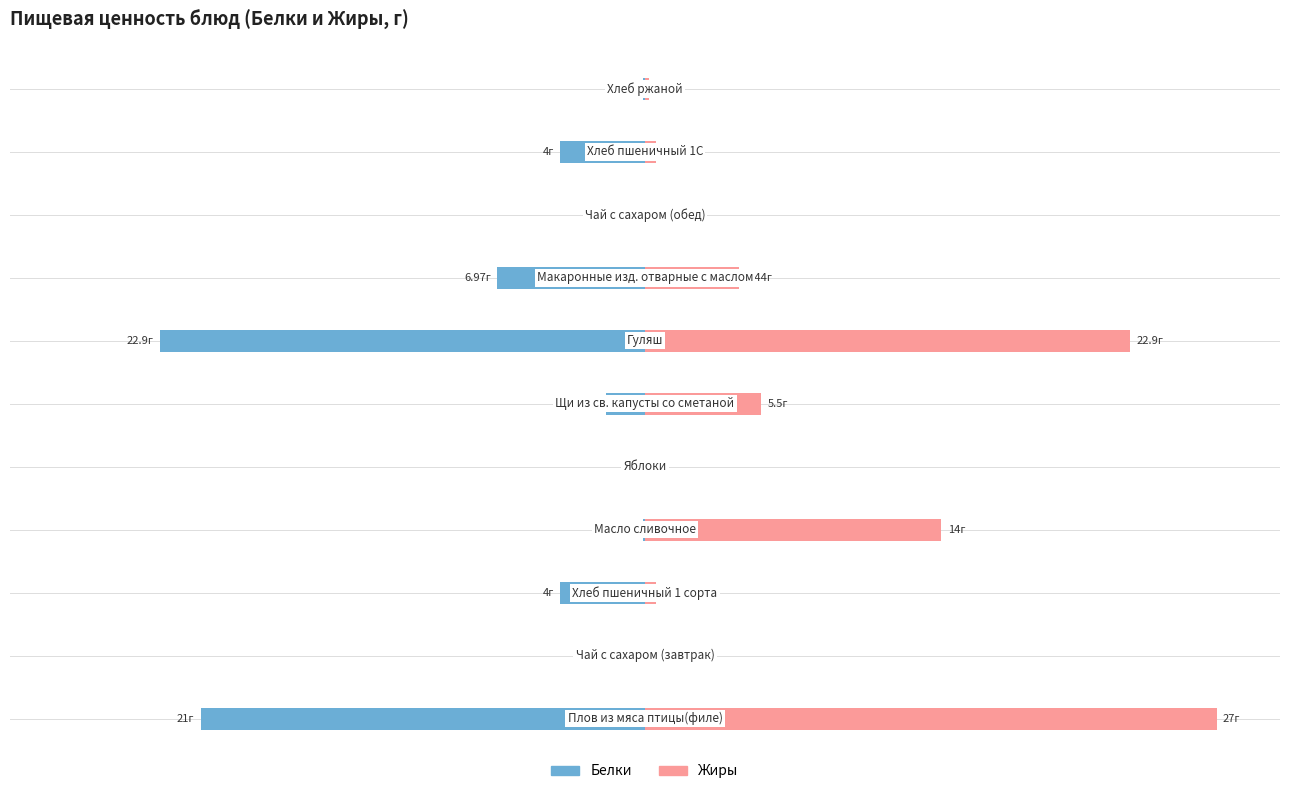

What are all the series names shown in the legend?

Белки, Жиры